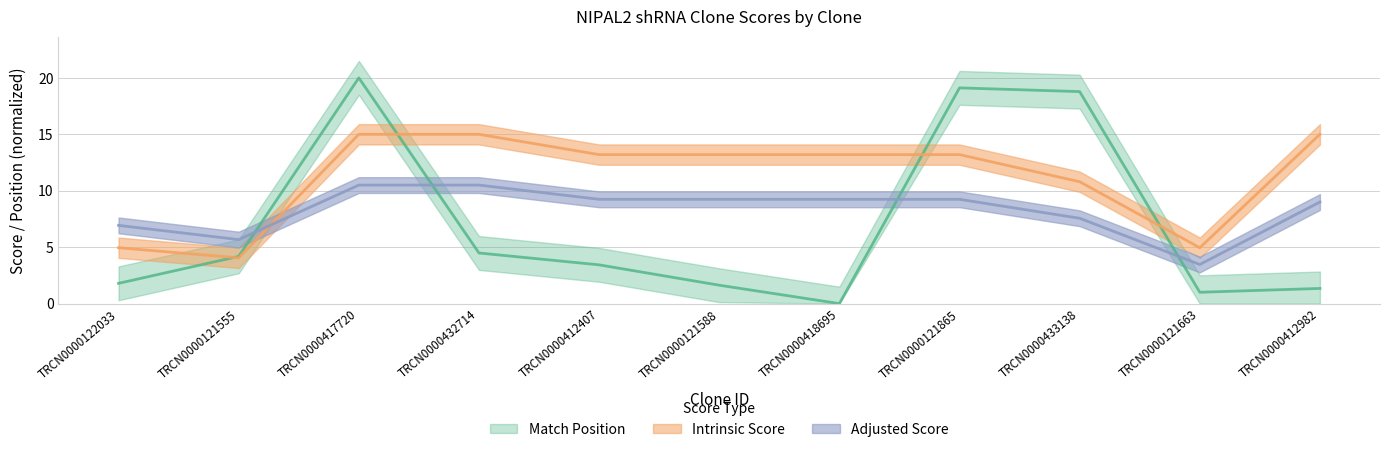

List the labels in order of Match Position value, smallest first.

TRCN0000418695, TRCN0000121663, TRCN0000412982, TRCN0000121588, TRCN0000122033, TRCN0000412407, TRCN0000121555, TRCN0000432714, TRCN0000433138, TRCN0000121865, TRCN0000417720